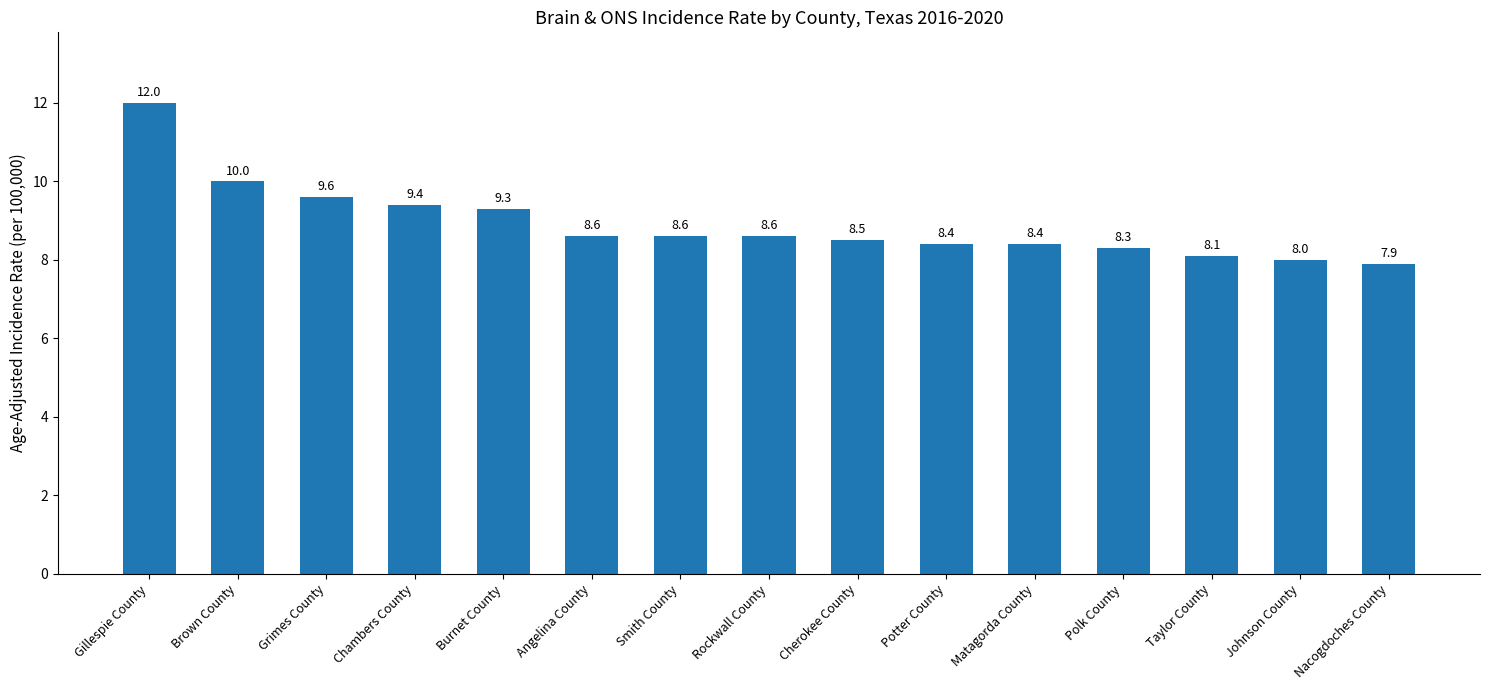

How many distinct data groups are displayed?

1